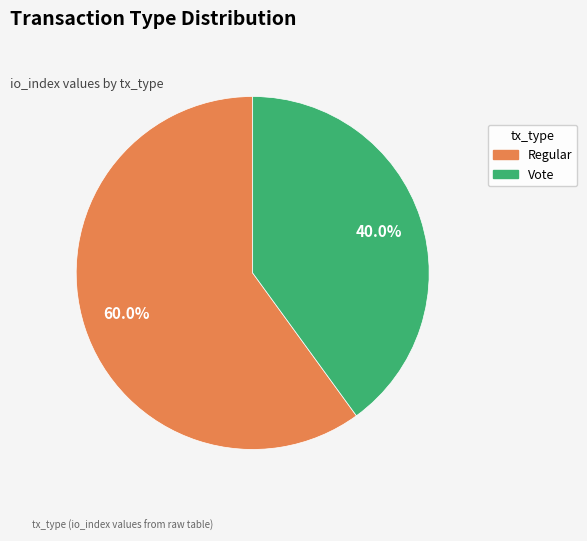

Combined, what portion of the pie is Regular and Vote?

100.0%